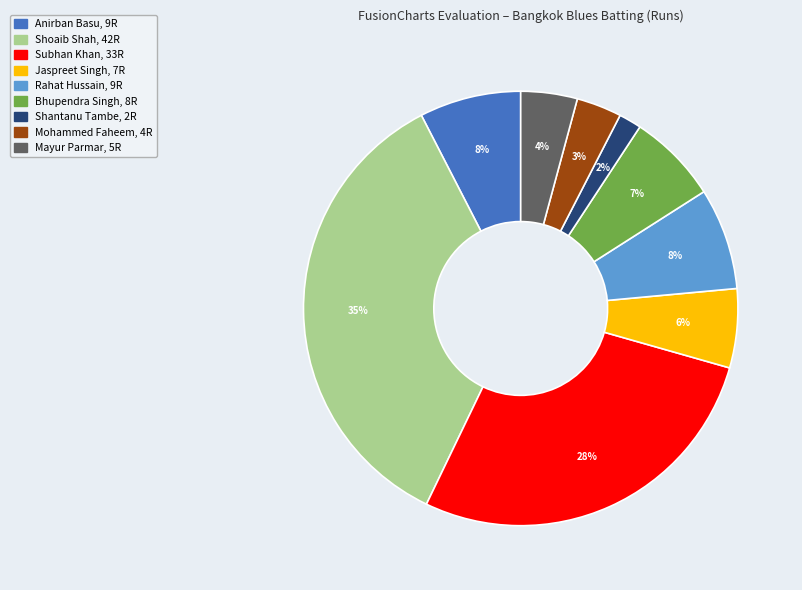

Is there a majority slice in this chart?

No